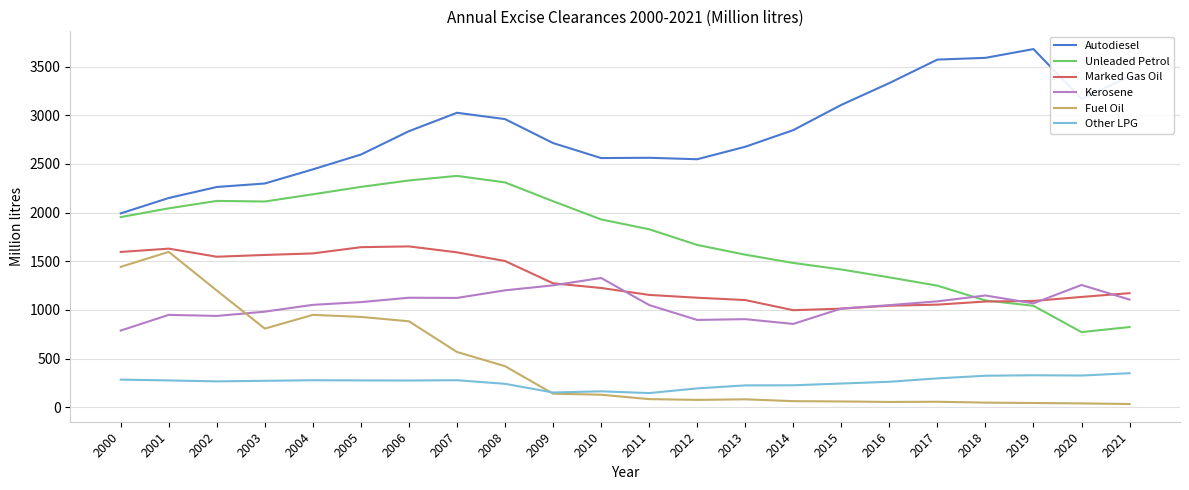

What is the sum of the Fuel Oil values at 2020 and 2016?

97